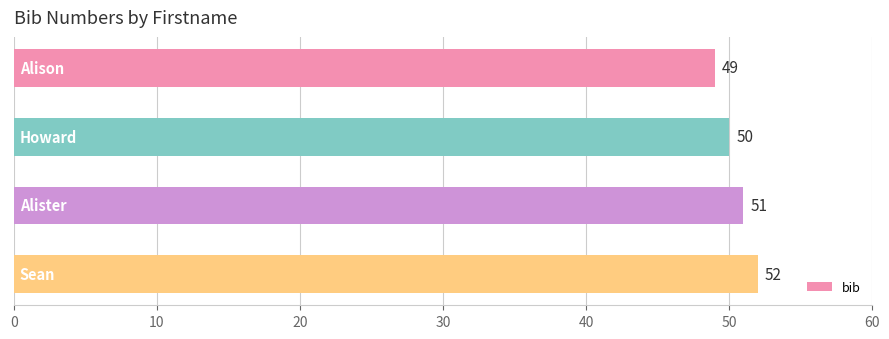

What is the value of the 3rd bar from the top?

51